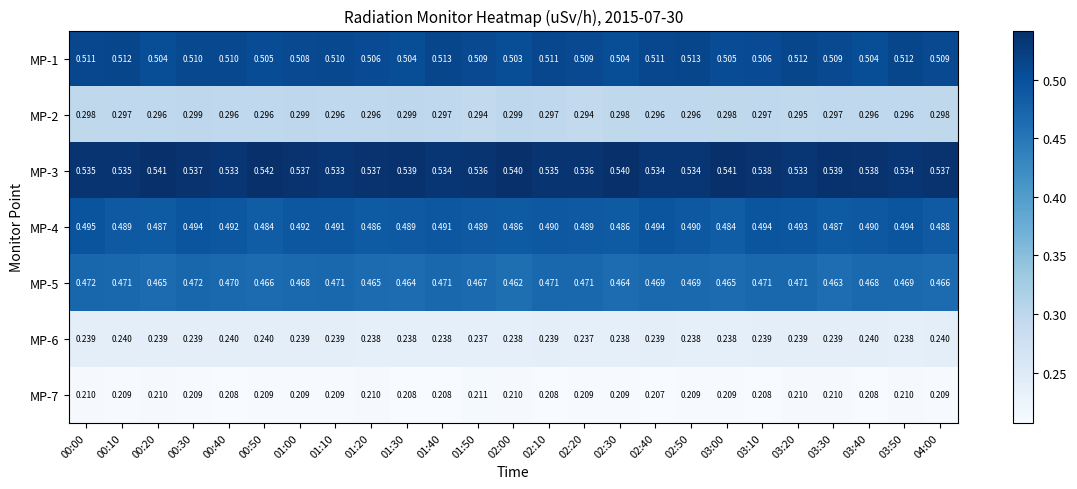

Between 02:40 and 02:50, which series saw the biggest shift?

MP-4